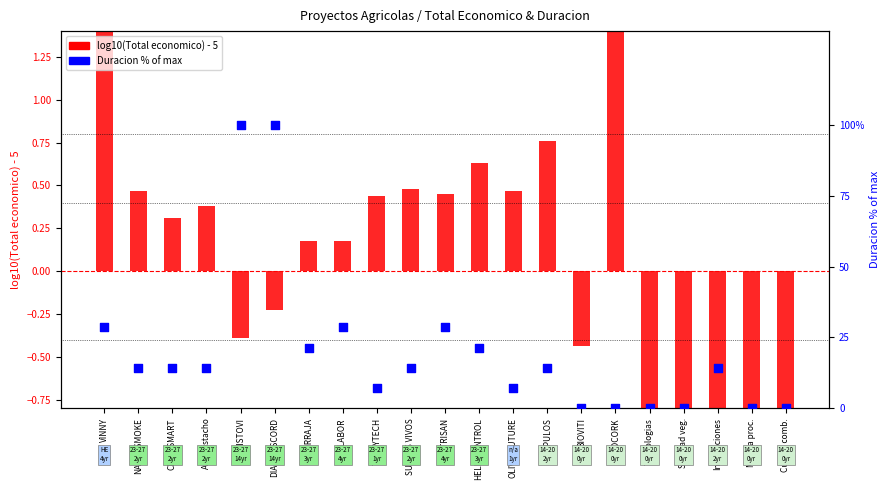

At which category is the sum across all series the highest?

DIAGNOSCORD